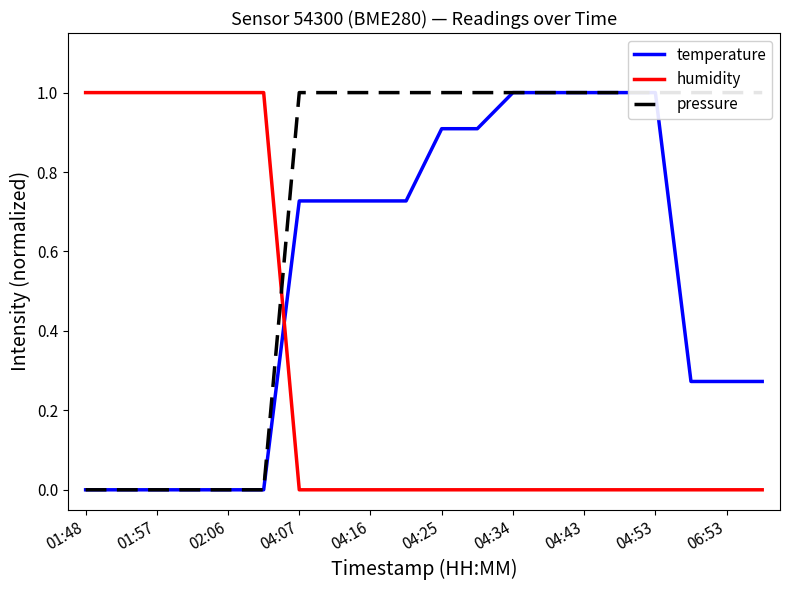

What is the total value across all series at 01:57?

1.0